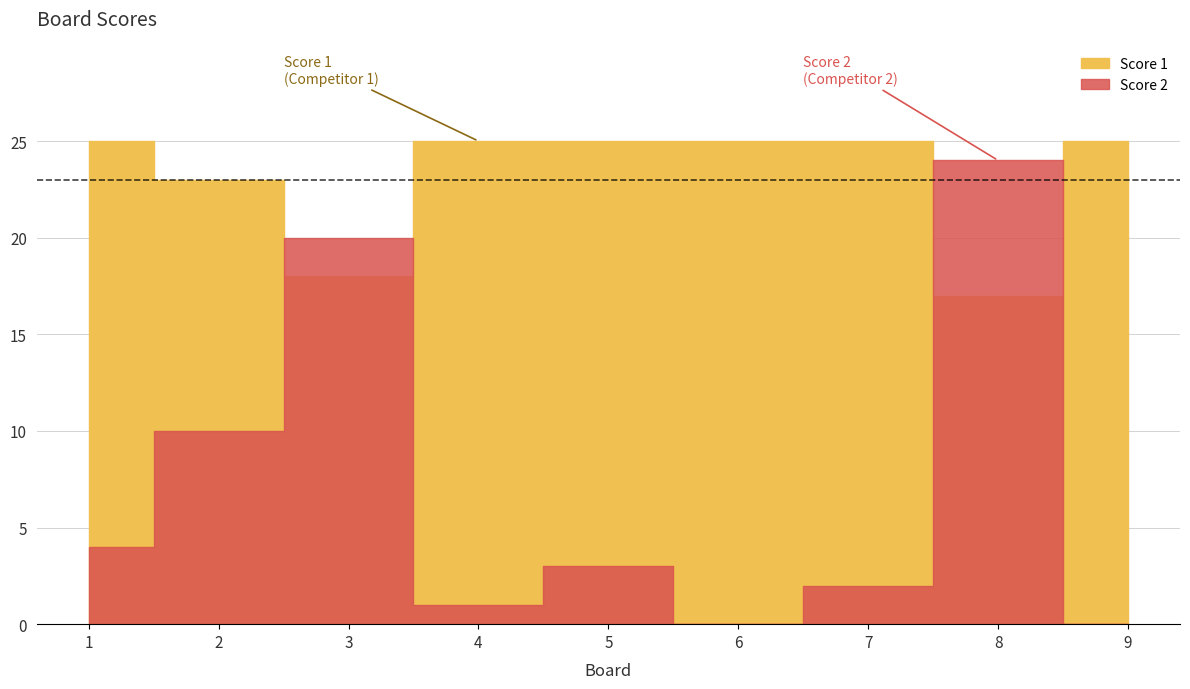

Does the chart display data point markers on the line(s)?

No